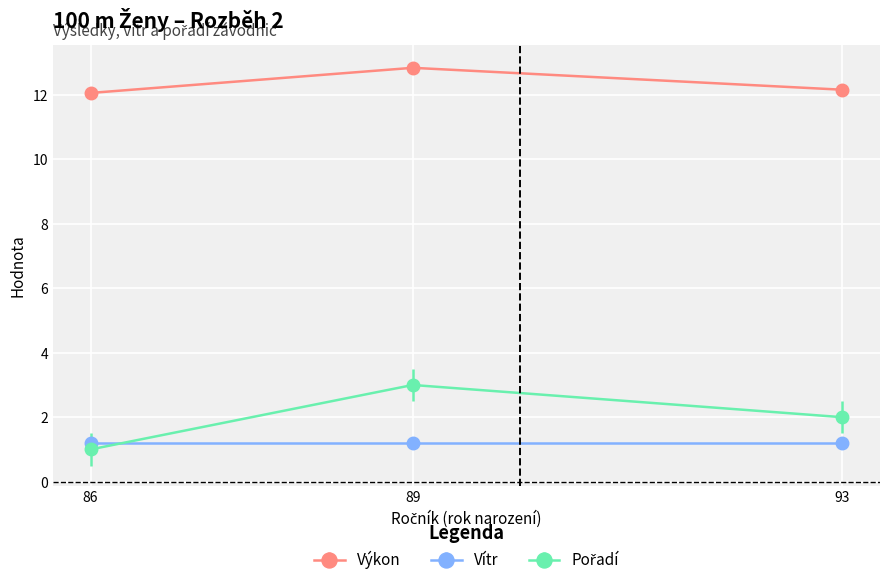

Is the value of Výkon at 93 greater than the value of Vítr at 89?

Yes